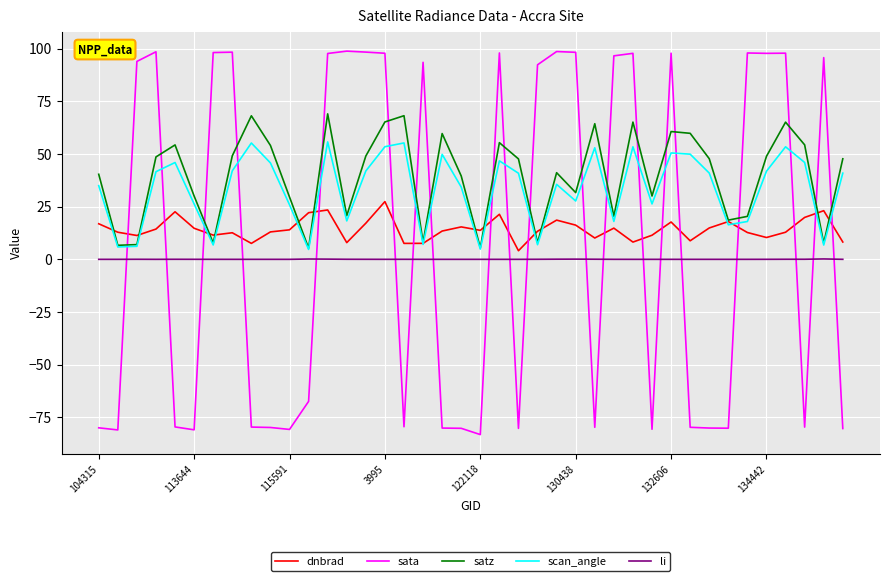

What is the maximum value shown in the chart?

98.8